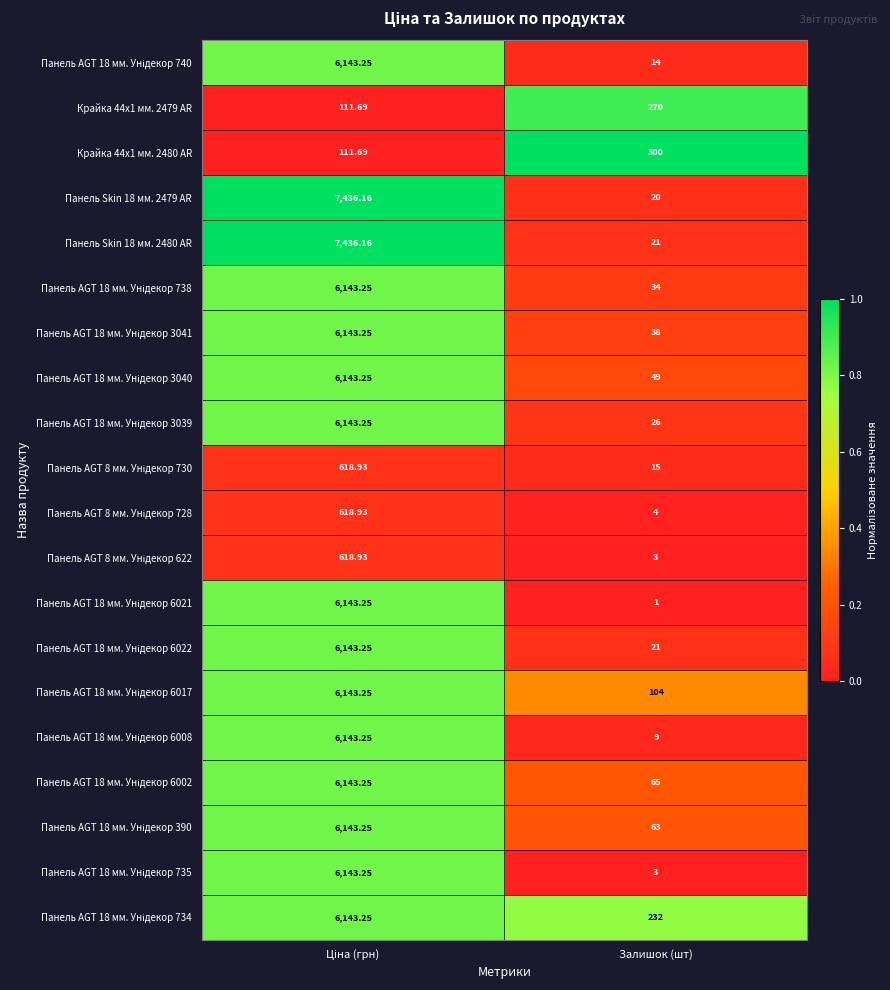

Which category has the lowest value across all series?

Залишок (шт)